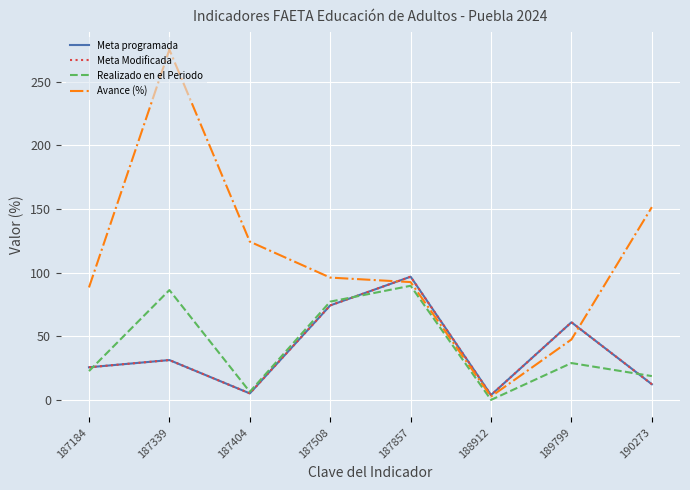

Reading left to right, extract all data points from this chart.

Meta programada: 25.7	31.4	5.2	74.3	96.9	4.0	61.1	12.4
Meta Modificada: 25.7	31.4	5.2	74.3	96.9	4.0	61.1	12.4
Realizado en el Periodo: 22.7	86.4	6.5	77.3	89.7	0.1	29.0	18.8
Avance (%): 88.4	275.2	124.4	96.2	92.6	2.8	47.5	151.5